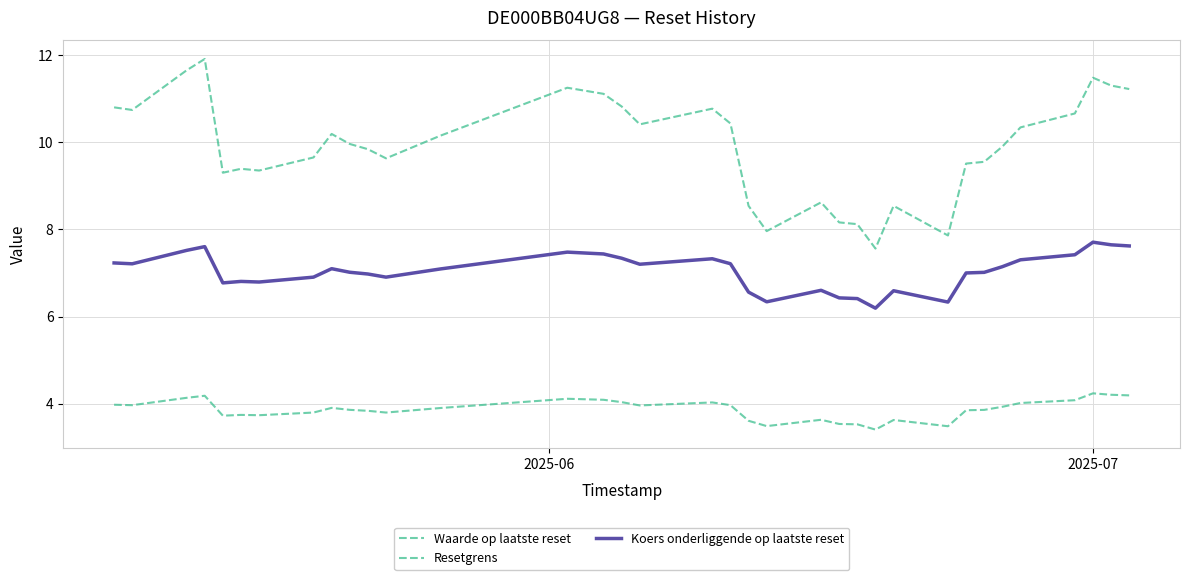

True or false: Waarde op laatste reset has more than 2 points higher than both neighbors.

True